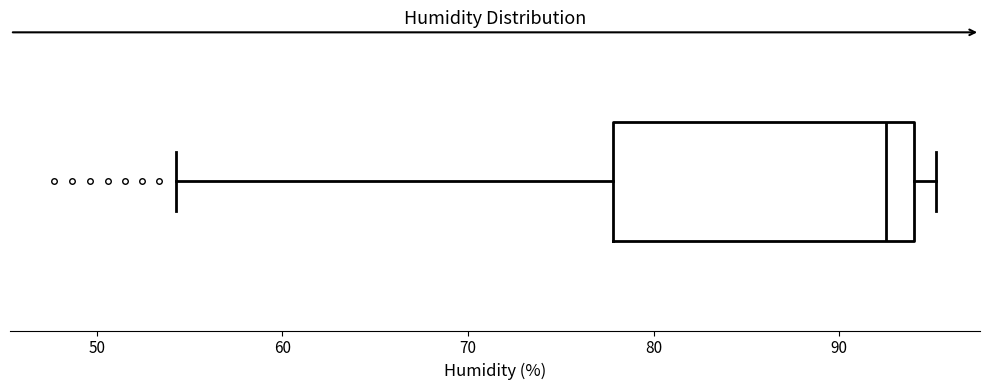

Read this box plot against the x-axis: the position of the median line, the range covered by the box, and the ends of both whiskers. The values are not printed on the chart, so give them approximately, as read against the axis.

median 93, box 78 to 94, whiskers 54 to 95